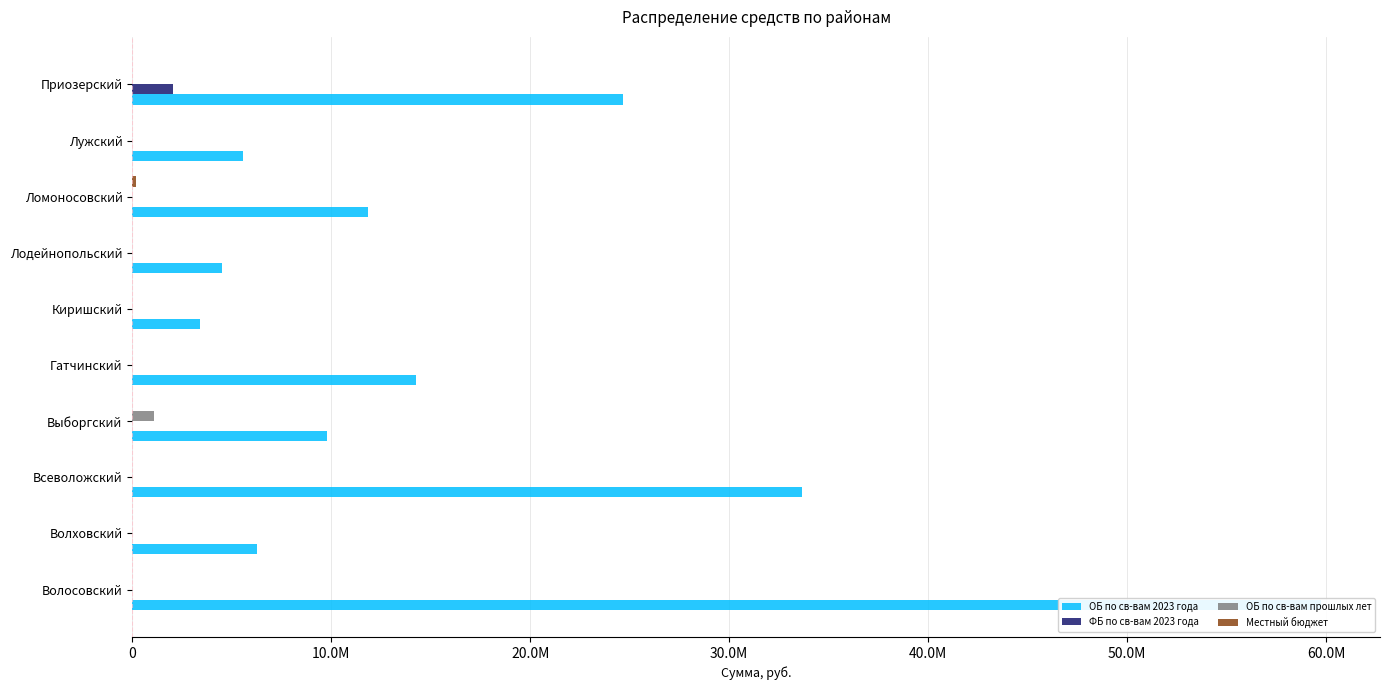

What are all the series names shown in the legend?

ОБ по св-вам 2023 года, ФБ по св-вам 2023 года, ОБ по св-вам прошлых лет, Местный бюджет